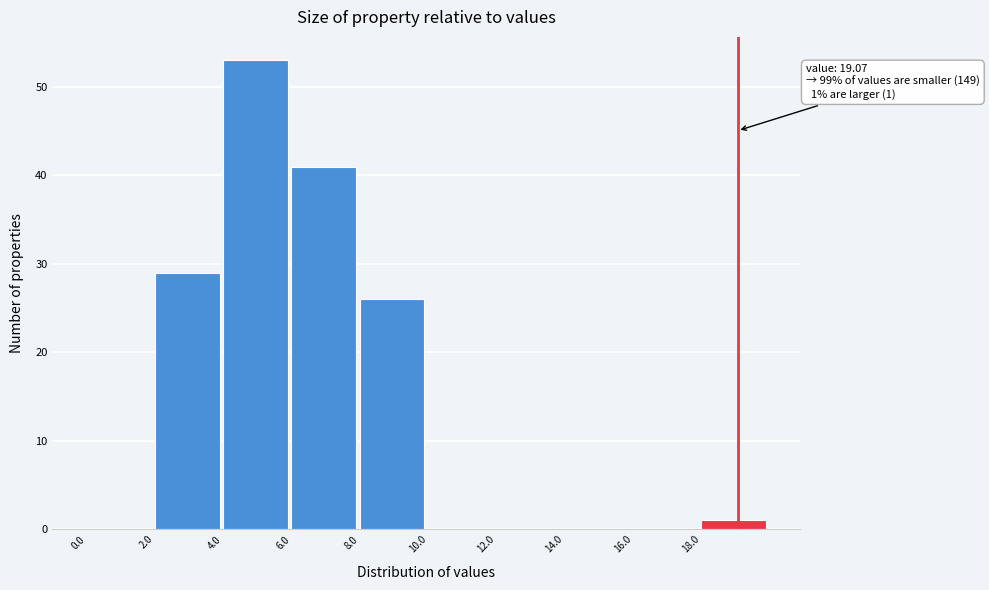

Over which range of the x-axis is the bar tallest?

4 to 6